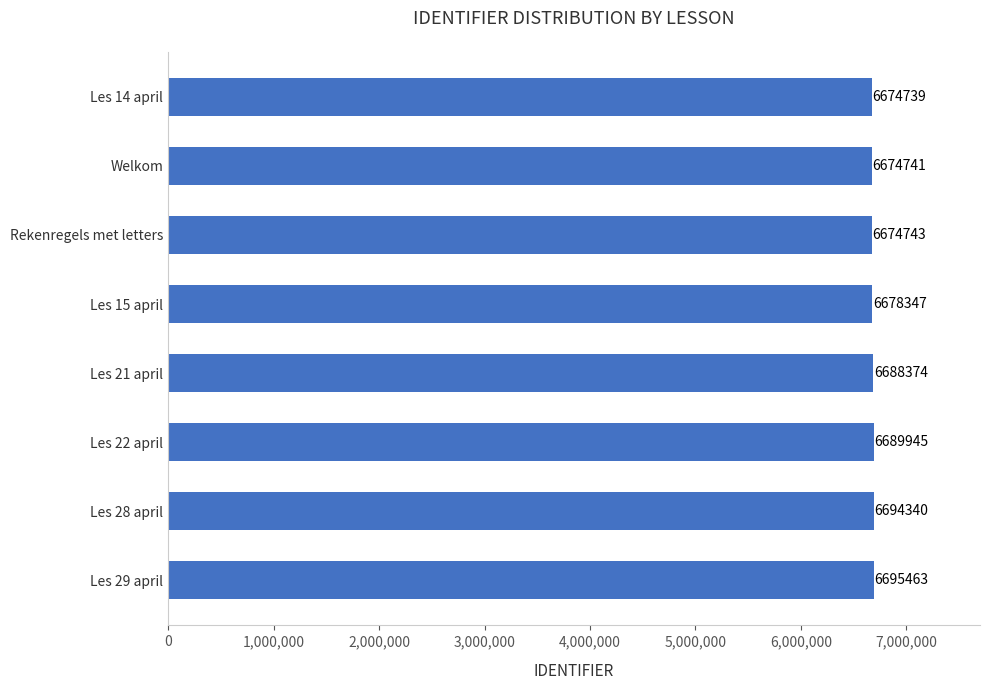

How many distinct data groups are displayed?

1